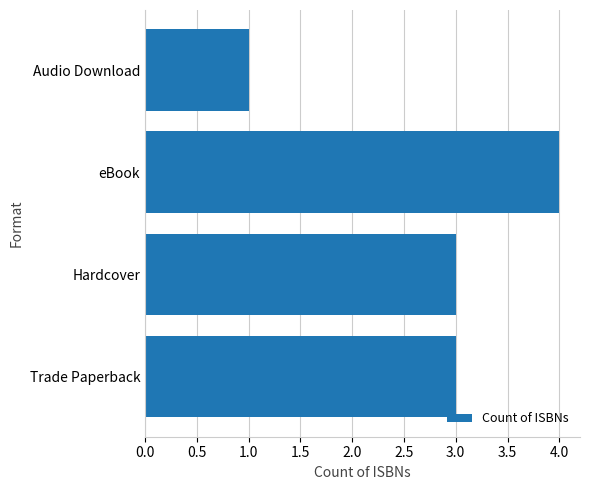

Reading bottom to top, what are all the values shown in this chart?

3	3	4	1